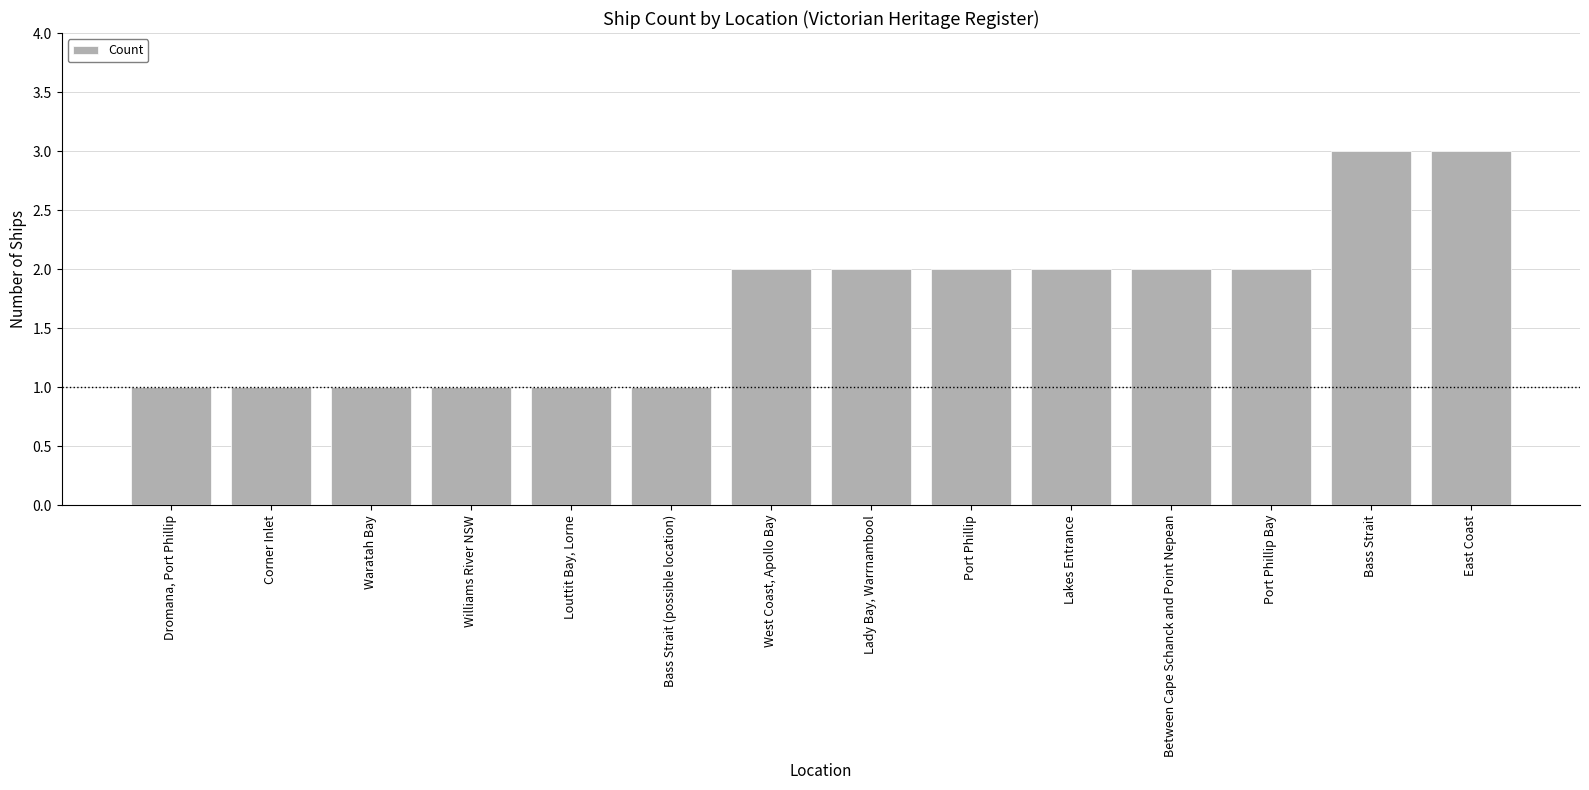

Reading right to left, transcribe all the data shown in this chart.

East Coast=3	Bass Strait=3	Port Phillip Bay=2	Between Cape Schanck and Point Nepean=2	Lakes Entrance=2	Port Phillip=2	Lady Bay, Warrnambool=2	West Coast, Apollo Bay=2	Bass Strait (possible location)=1	Louttit Bay, Lorne=1	Williams River NSW=1	Waratah Bay=1	Corner Inlet=1	Dromana, Port Phillip=1